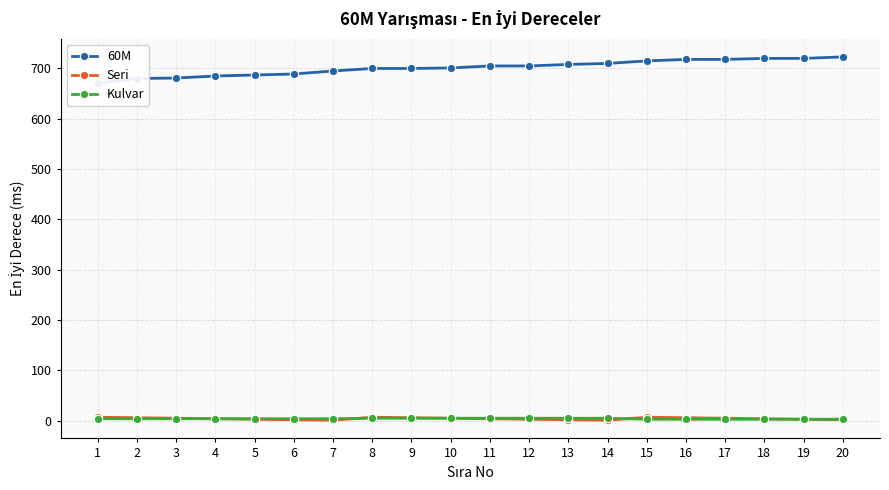

List the labels in order of 60M value, smallest first.

1, 2, 3, 4, 5, 6, 7, 8, 9, 10, 11, 12, 13, 14, 15, 16, 17, 18, 19, 20